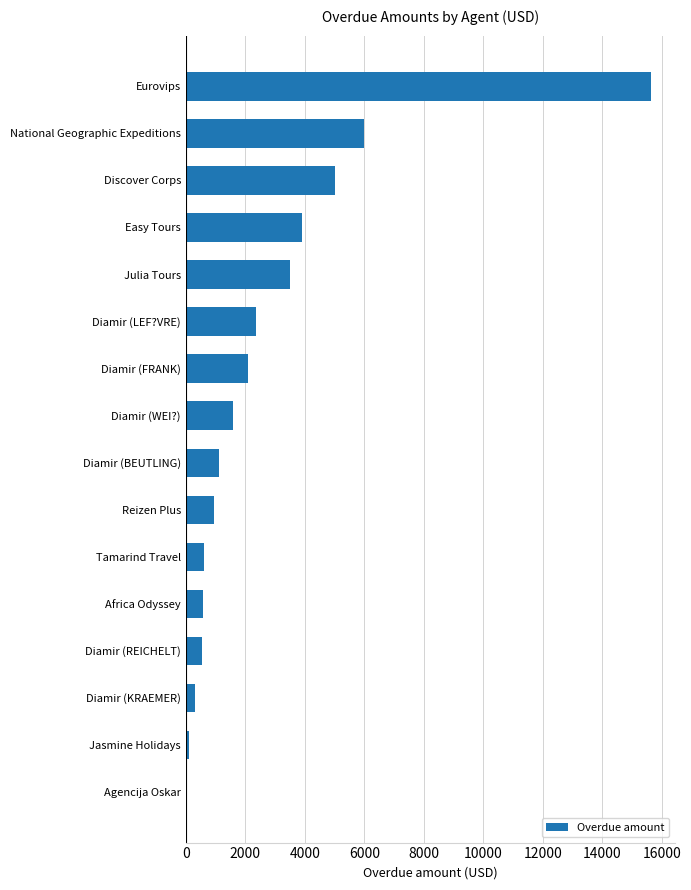

What is the sum of the values at Eurovips and Julia Tours?

19152